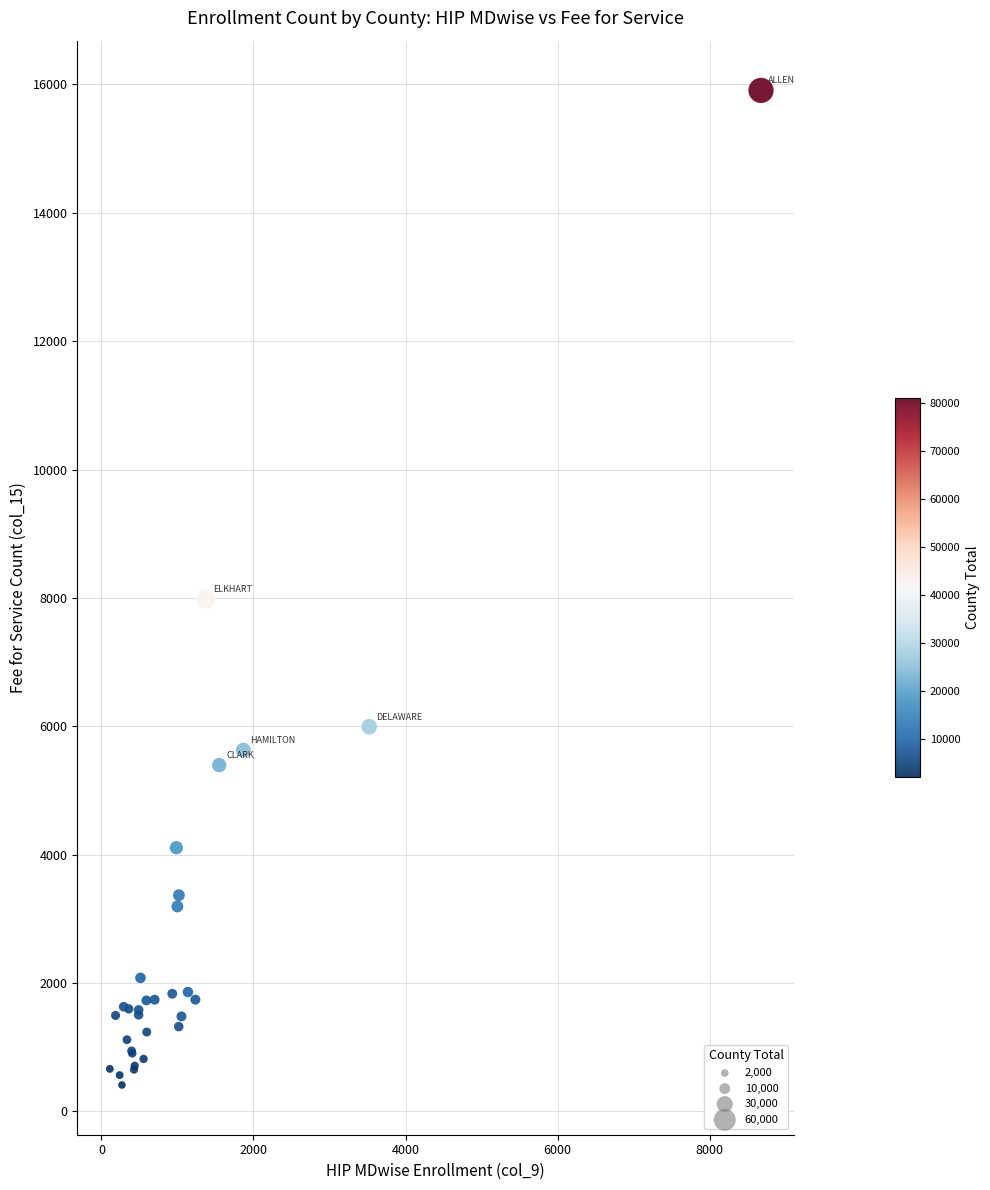

What Y value in the scatter plot is closest to 8158?

7981